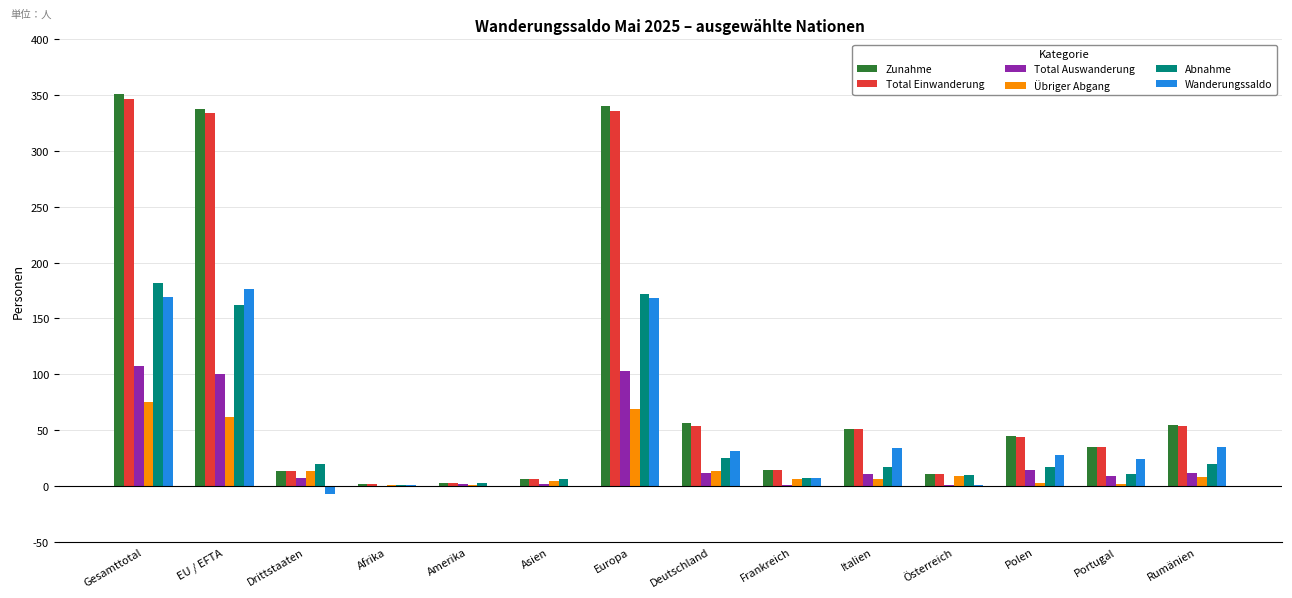

Is the value of Zunahme at Deutschland greater than the value of Übriger Abgang at Portugal?

Yes